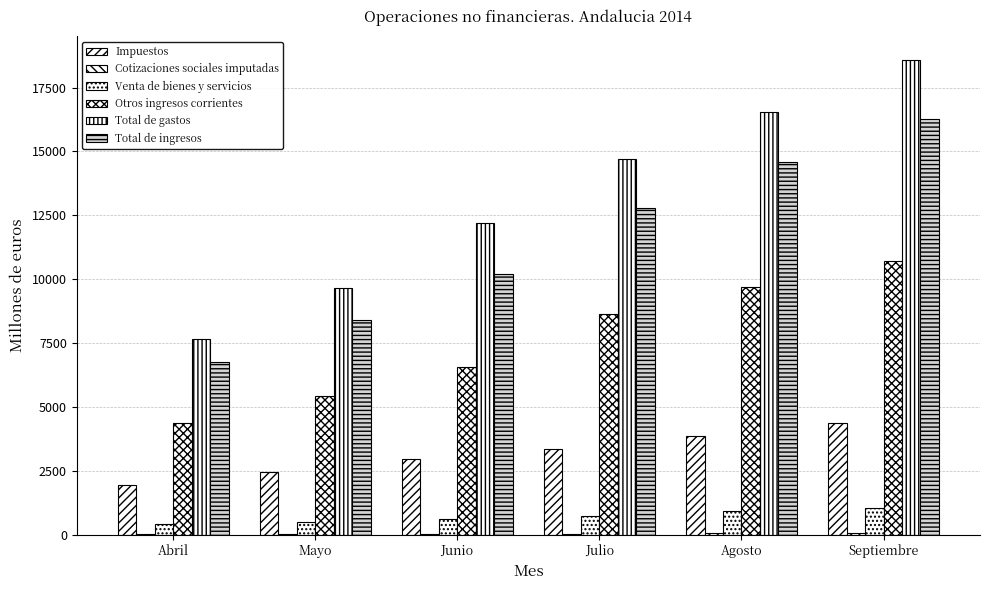

How many groups of bars are there?

6